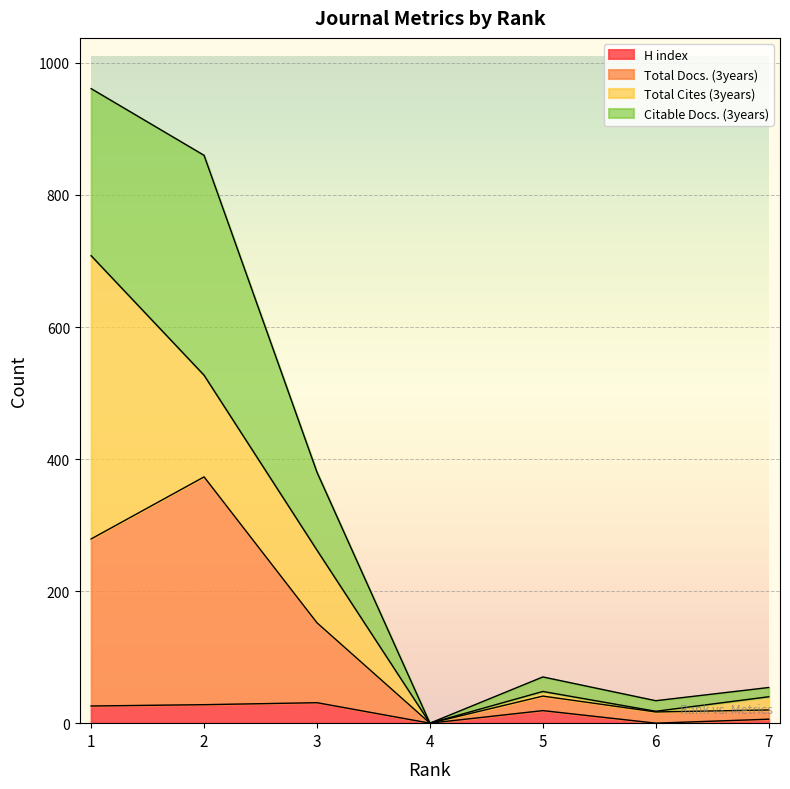

What is the highest value of the H index series?

31